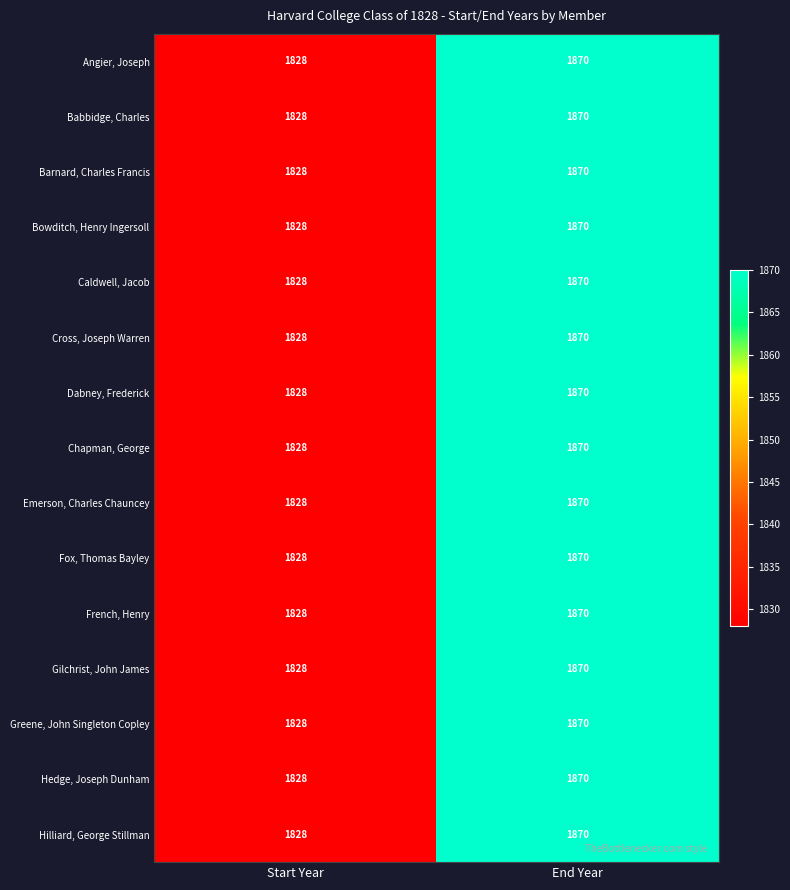

Is the value of Gilchrist, John James at Start Year greater than the value of Fox, Thomas Bayley at End Year?

No